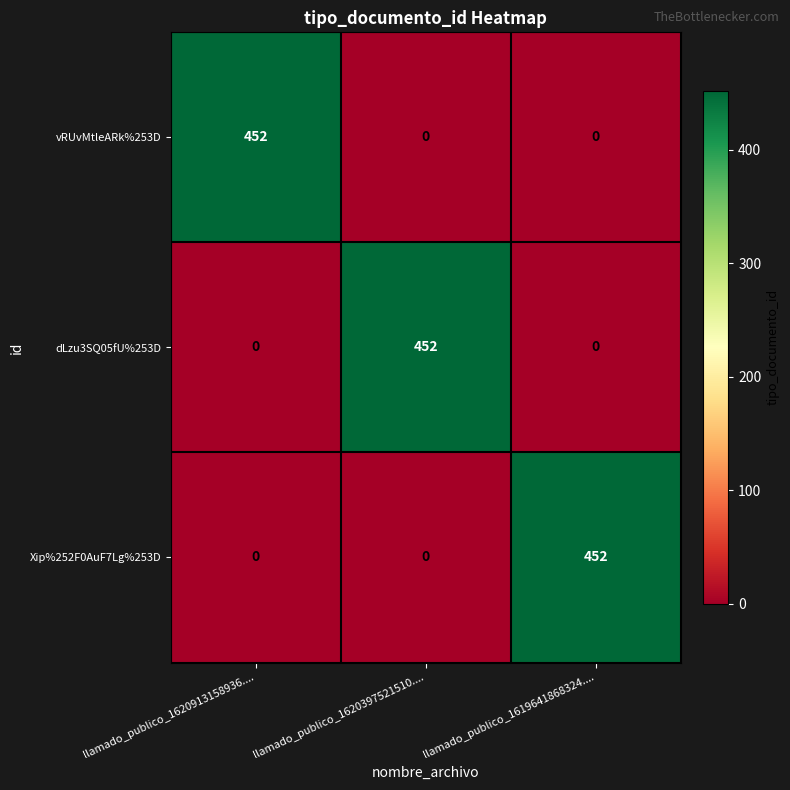

Reading right to left, list all the values displayed in this chart.

vRUvMtleARk%253D: llamado_publico_1619641868324....=0	llamado_publico_1620397521510....=0	llamado_publico_1620913158936....=452
dLzu3SQ05fU%253D: llamado_publico_1619641868324....=0	llamado_publico_1620397521510....=452	llamado_publico_1620913158936....=0
Xip%252F0AuF7Lg%253D: llamado_publico_1619641868324....=452	llamado_publico_1620397521510....=0	llamado_publico_1620913158936....=0